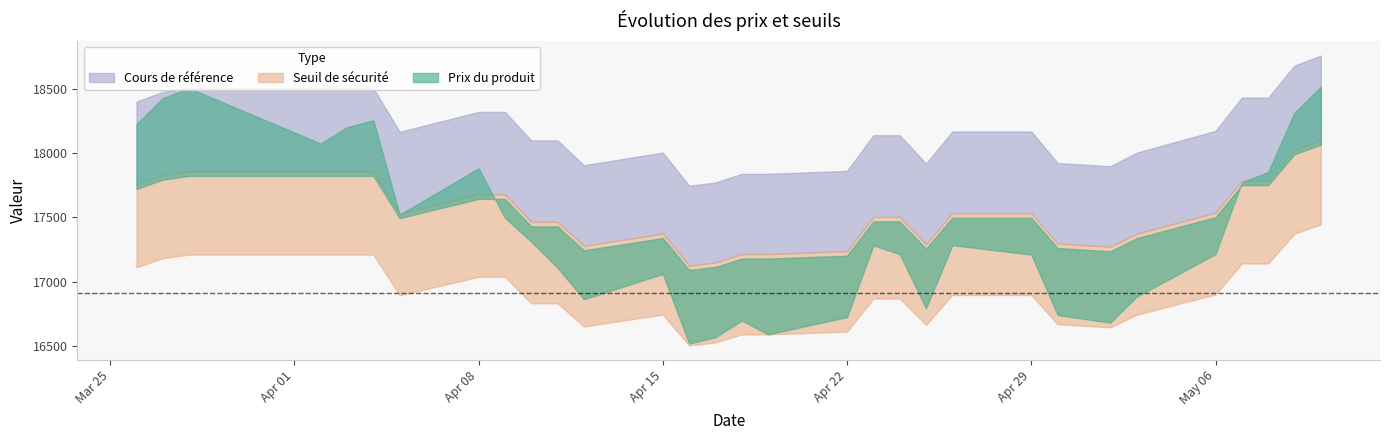

What is the greatest value displayed?

18756.9